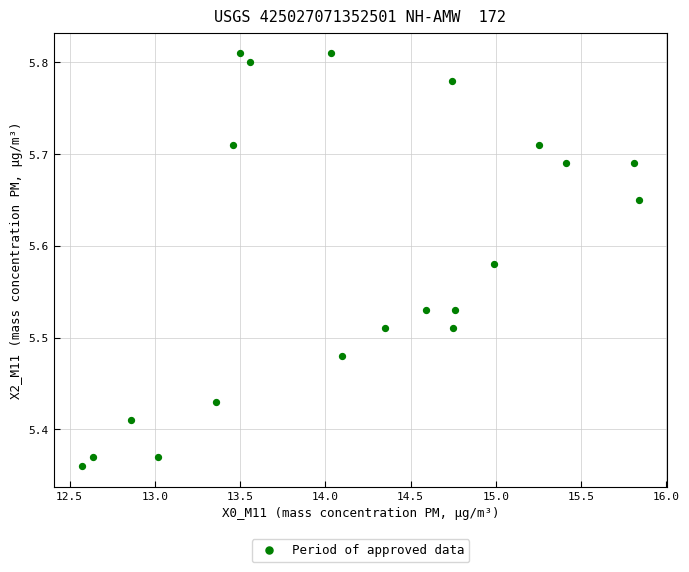

Count the number of points in this scatter plot.

20